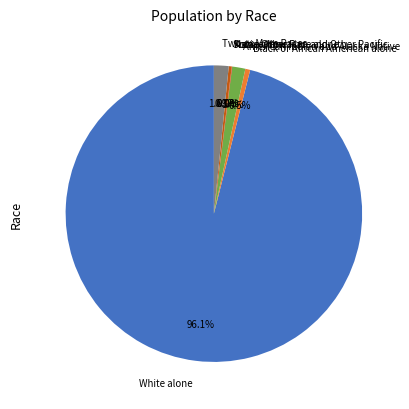

True or false: Asian alone accounts for 0% of the total.

True